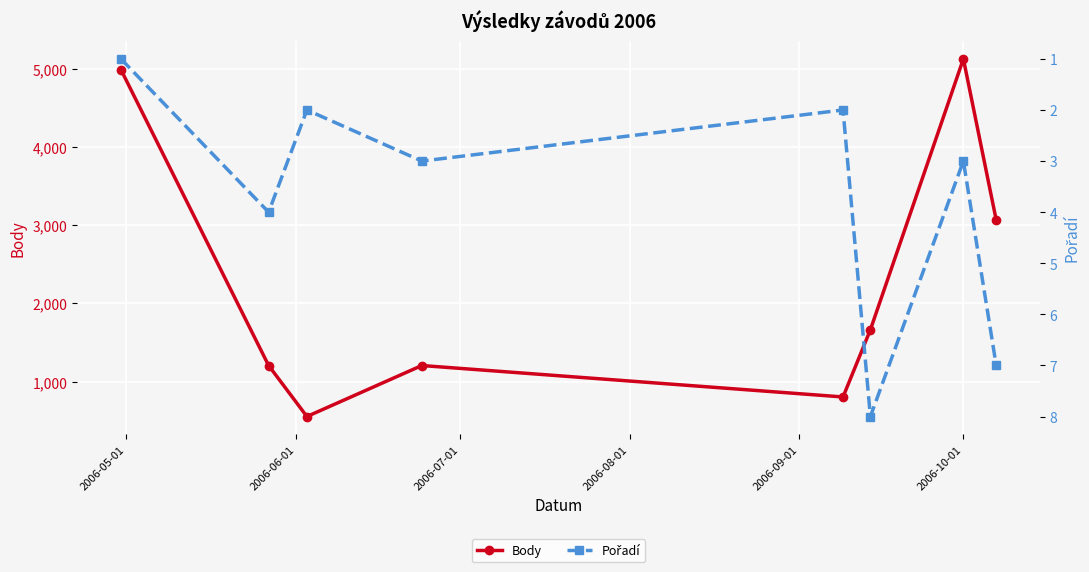

How many interior local peaks does the Body series have?

2